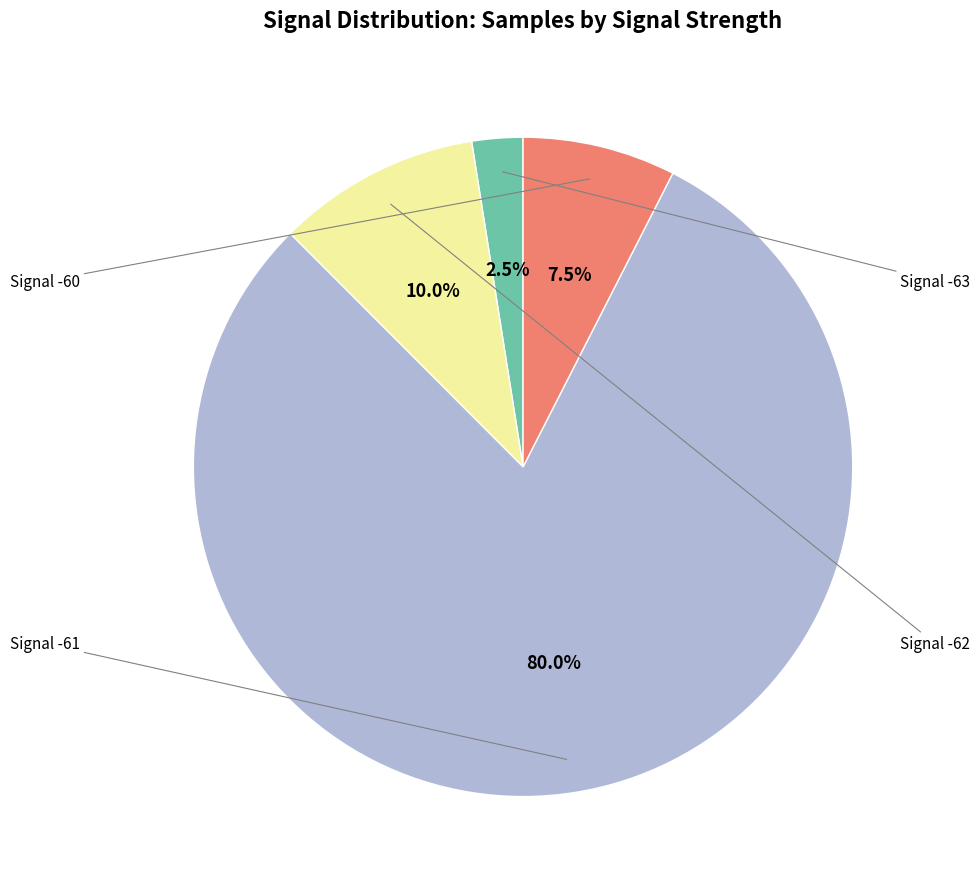

Is there a majority slice in this chart?

Yes